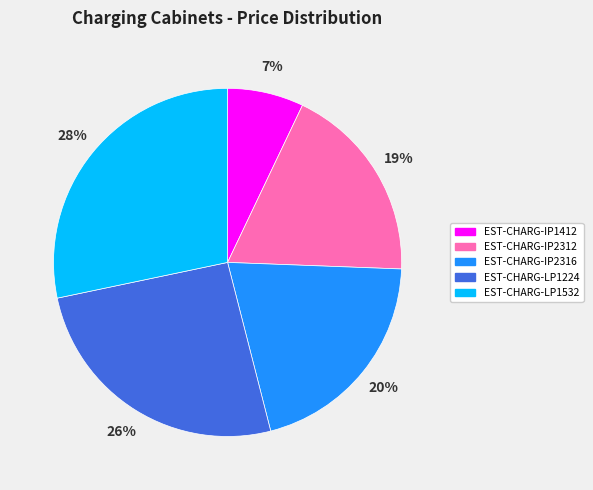

Count the number of slices in the pie.

5